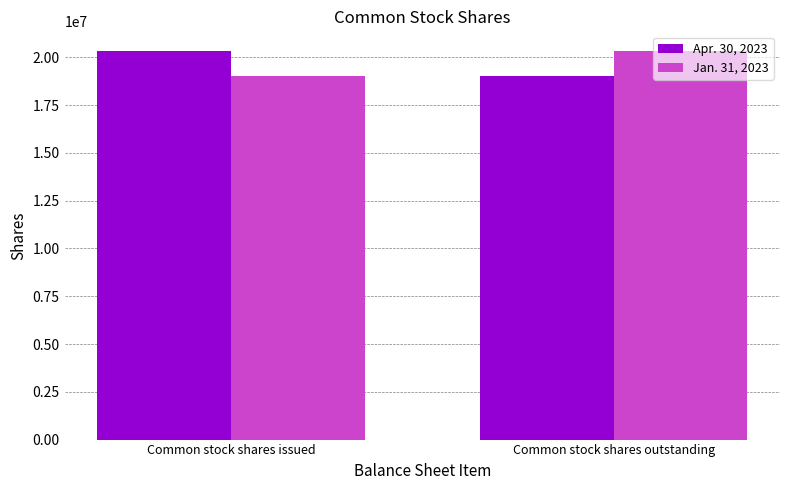

How many groups of bars are there?

2